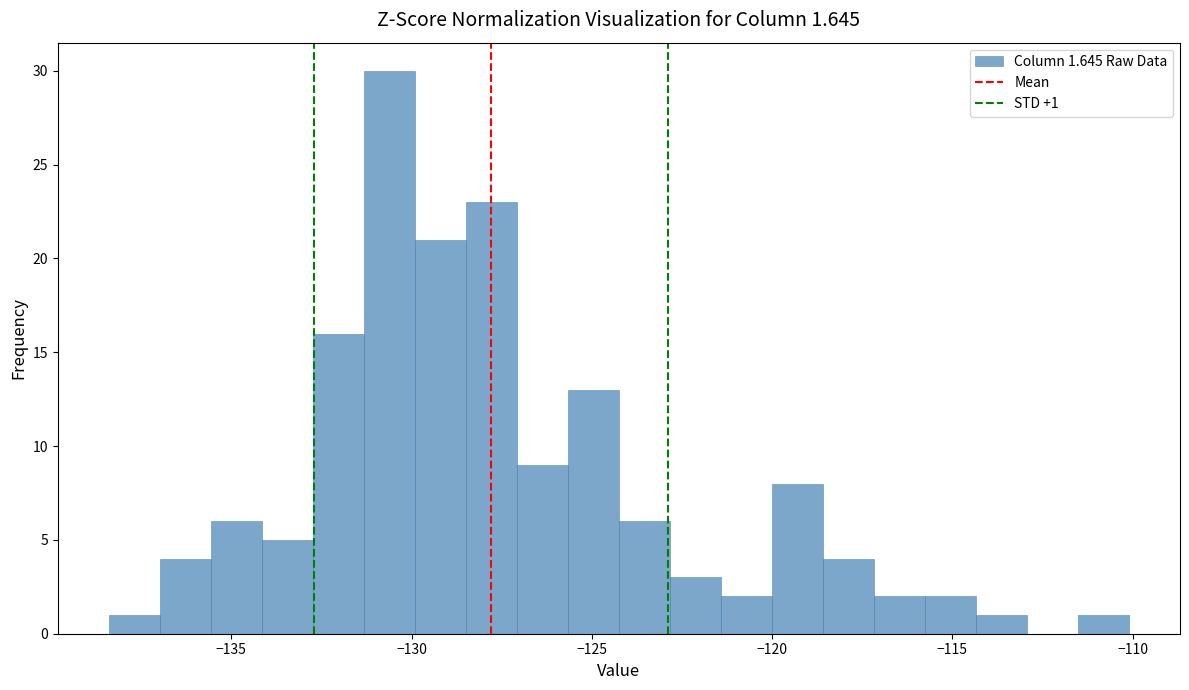

Around what value on the x-axis is the tallest bar? Give the approximate position of its centre, as read against the axis.

-130.5